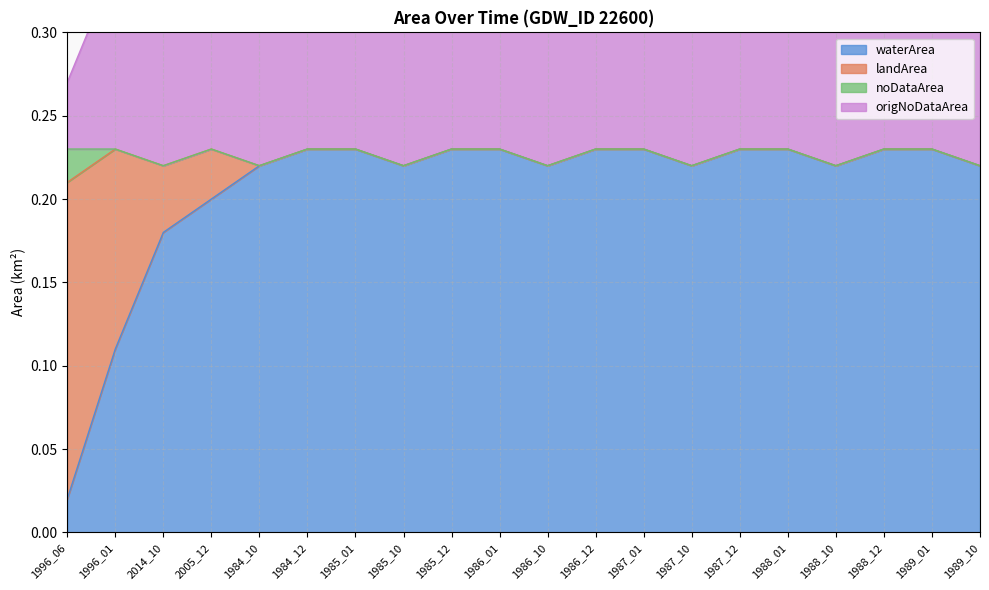

The origNoDataArea series shows 0.8 at 1985_12. True or false?

False